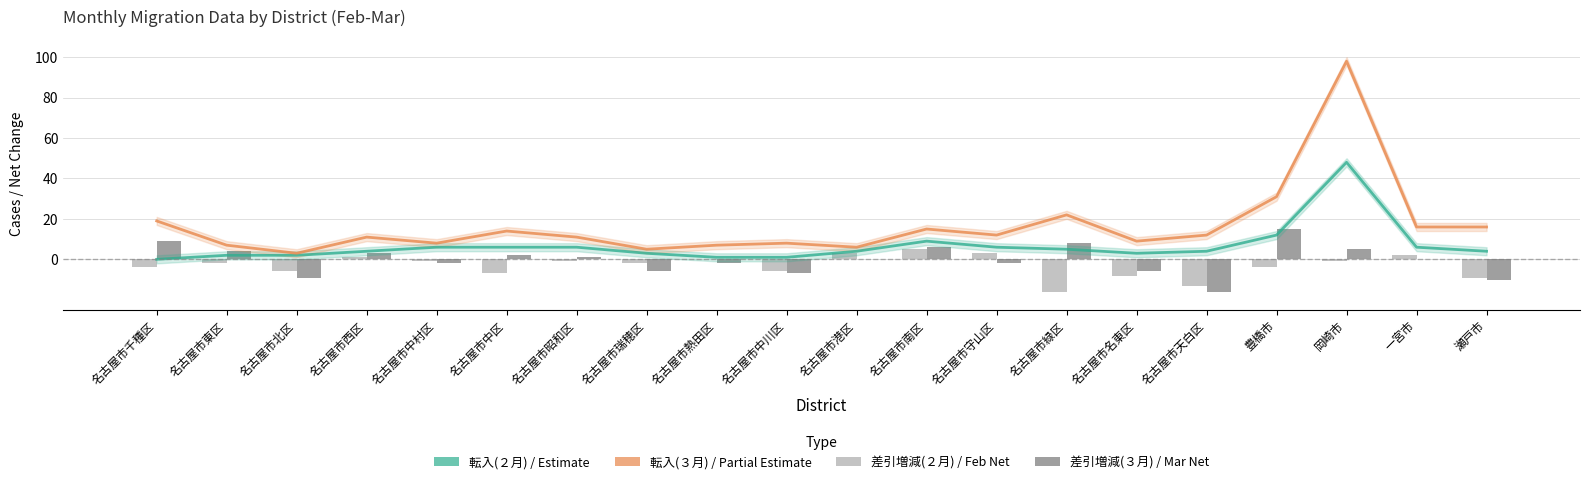

True or false: 差引増減(３月) has a value of -23 at 名古屋市天白区.

False